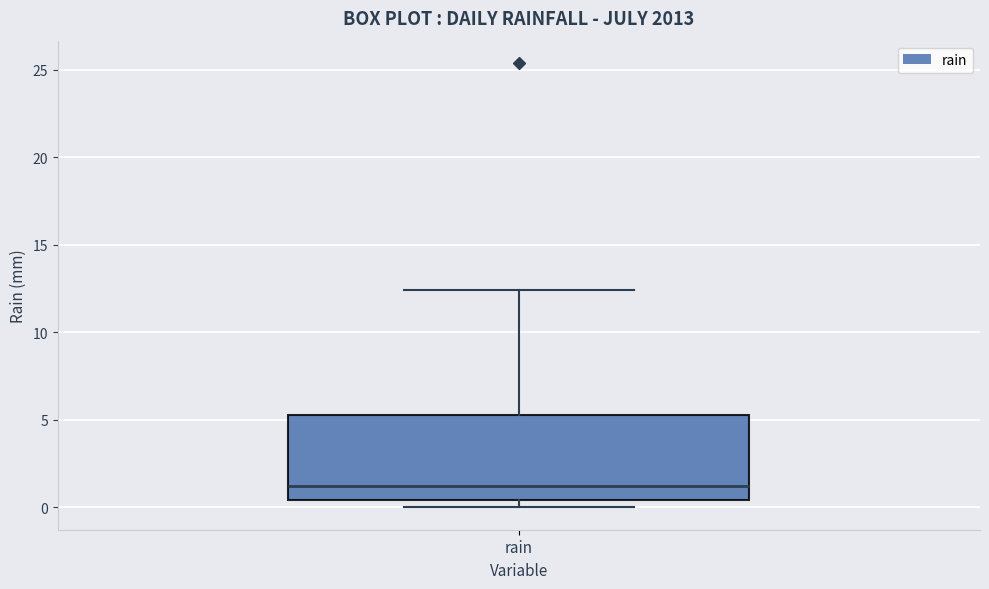

Read this box plot against the y-axis: the position of the median line, the range covered by the box, and the ends of both whiskers. The values are not printed on the chart, so give them approximately, as read against the axis.

median 1.0, box 0.5 to 5.5, whiskers 0.0 to 12.5